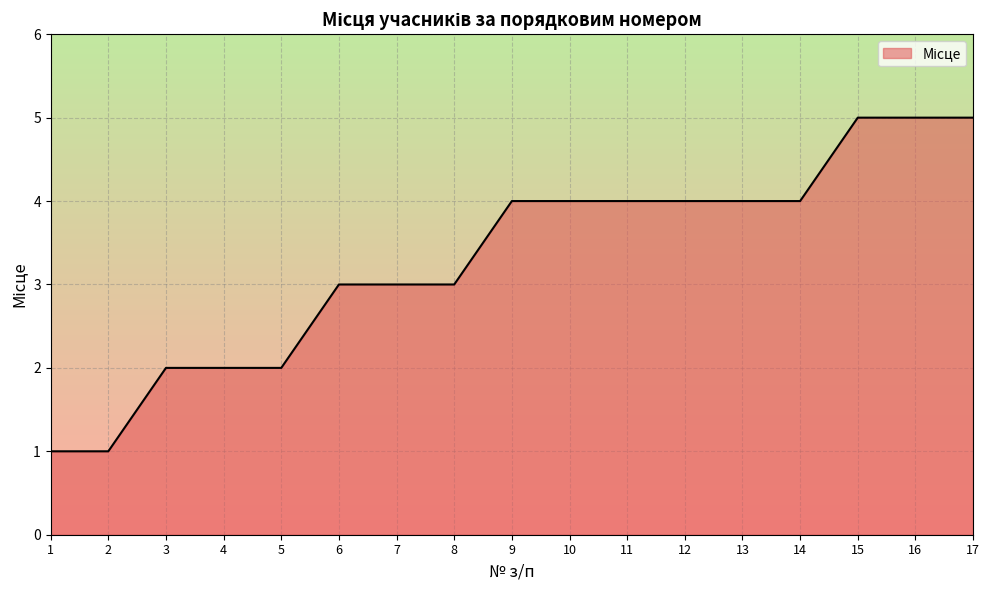

Reading right to left, transcribe all the data shown in this chart.

17=5	16=5	15=5	14=4	13=4	12=4	11=4	10=4	9=4	8=3	7=3	6=3	5=2	4=2	3=2	2=1	1=1